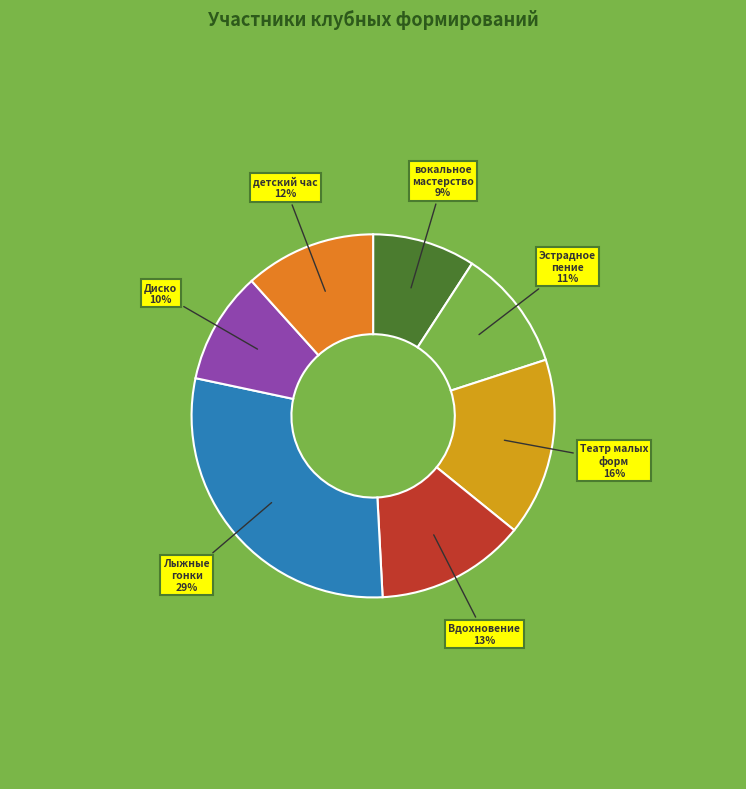

Which category has the smallest portion of the pie?

вокальное мастерство